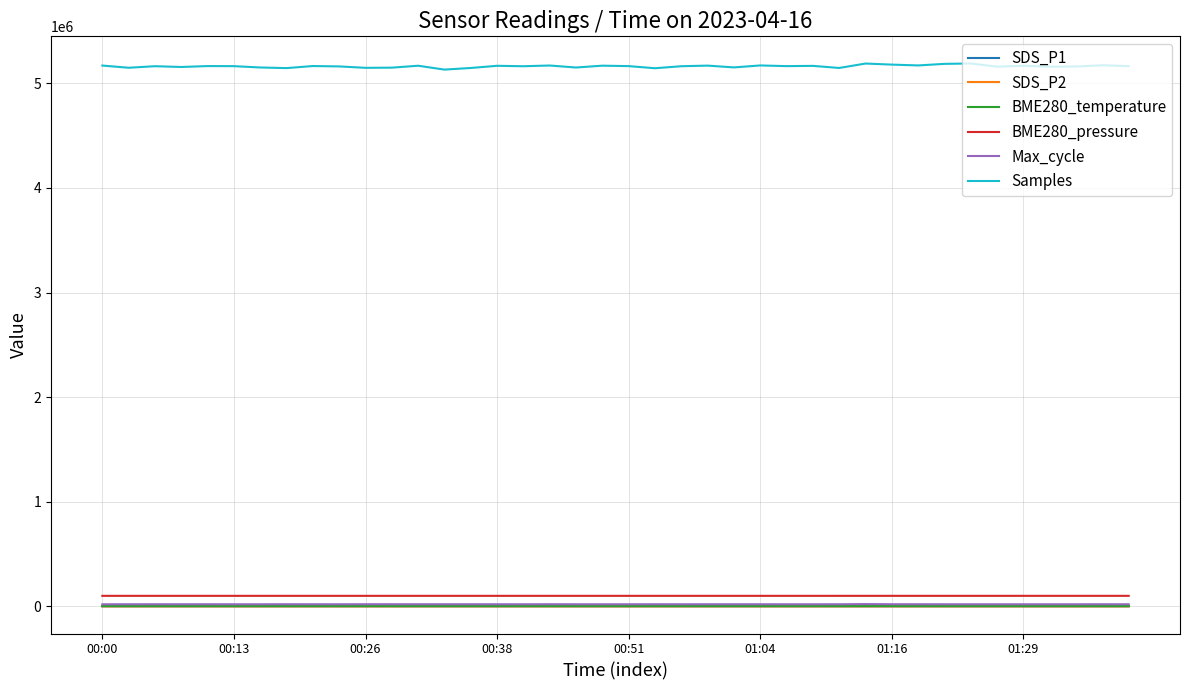

True or false: Max_cycle and BME280_pressure intersect in this chart.

False